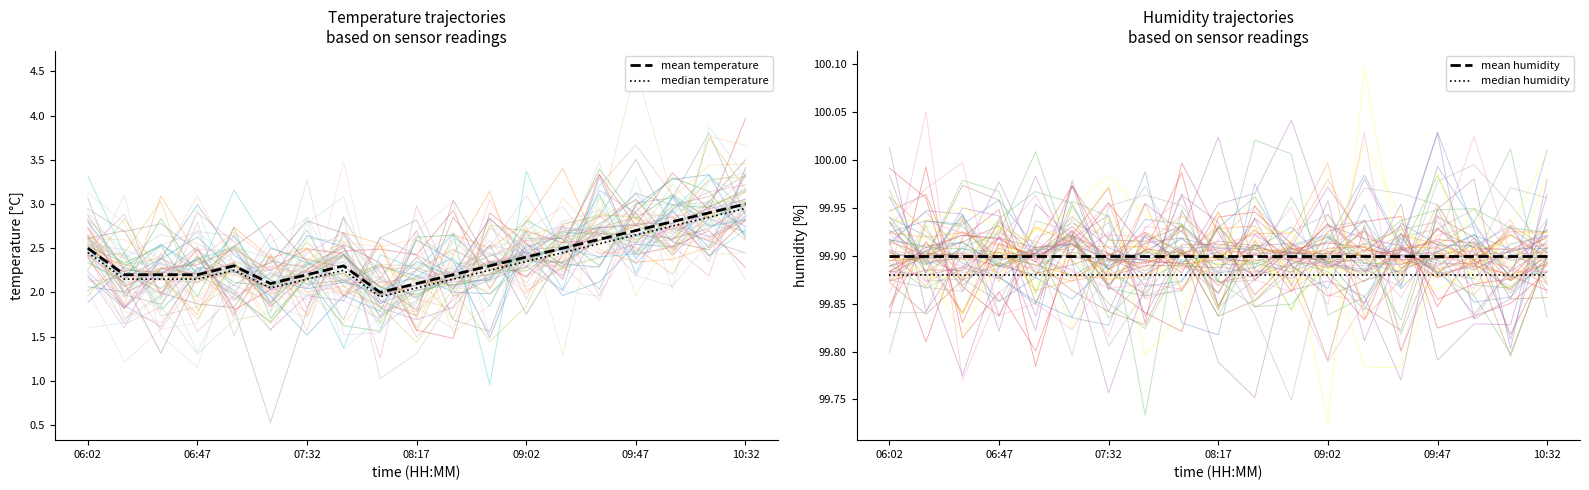

Is it true that mean temperature equals 3.8 at 09:02?

False